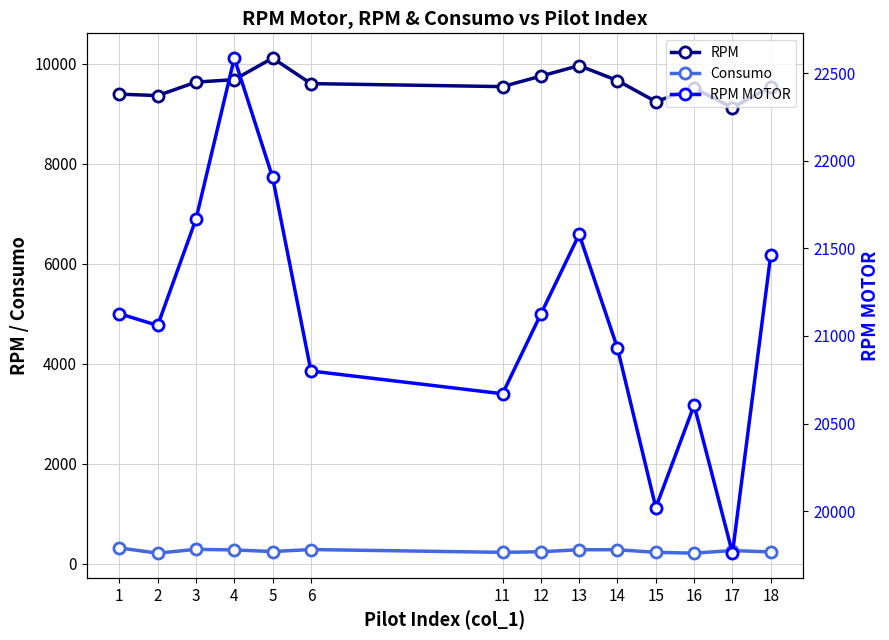

True or false: Consumo and RPM MOTOR cross at least once.

False